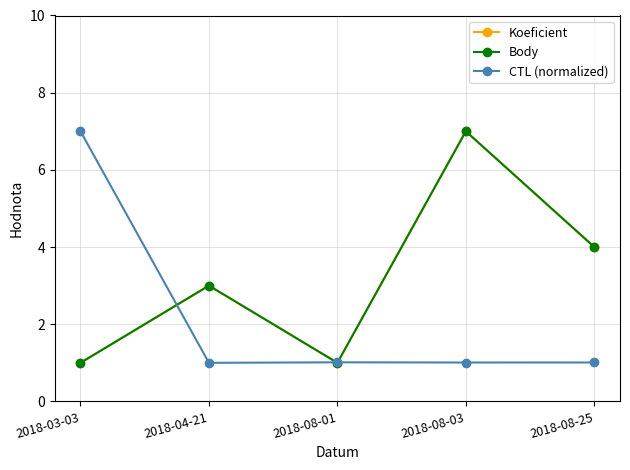

What is the total value across all series at 2018-08-25?

9.0